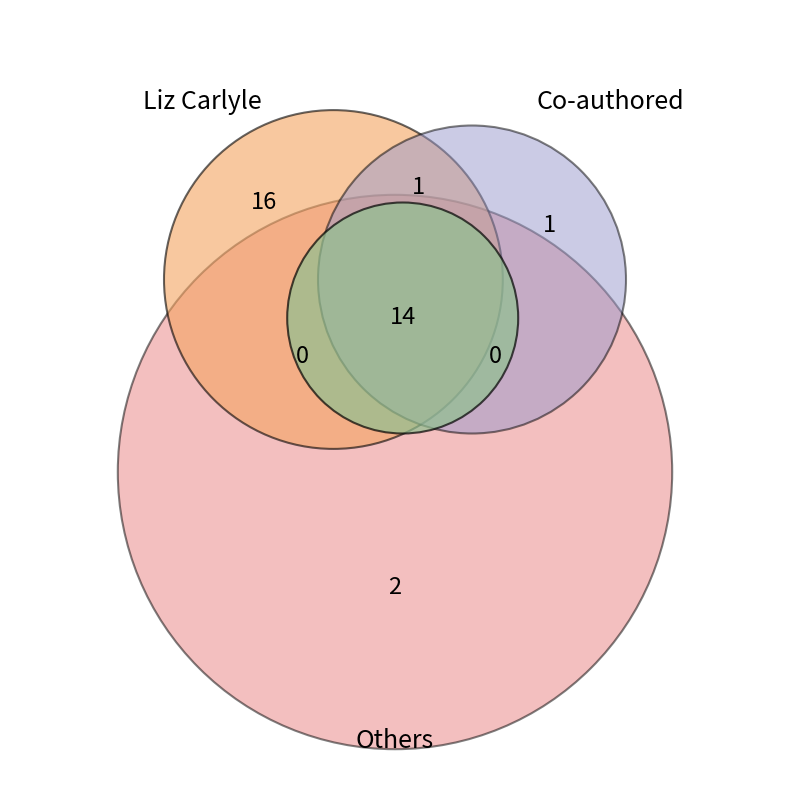

How many segments does this pie chart have?

3